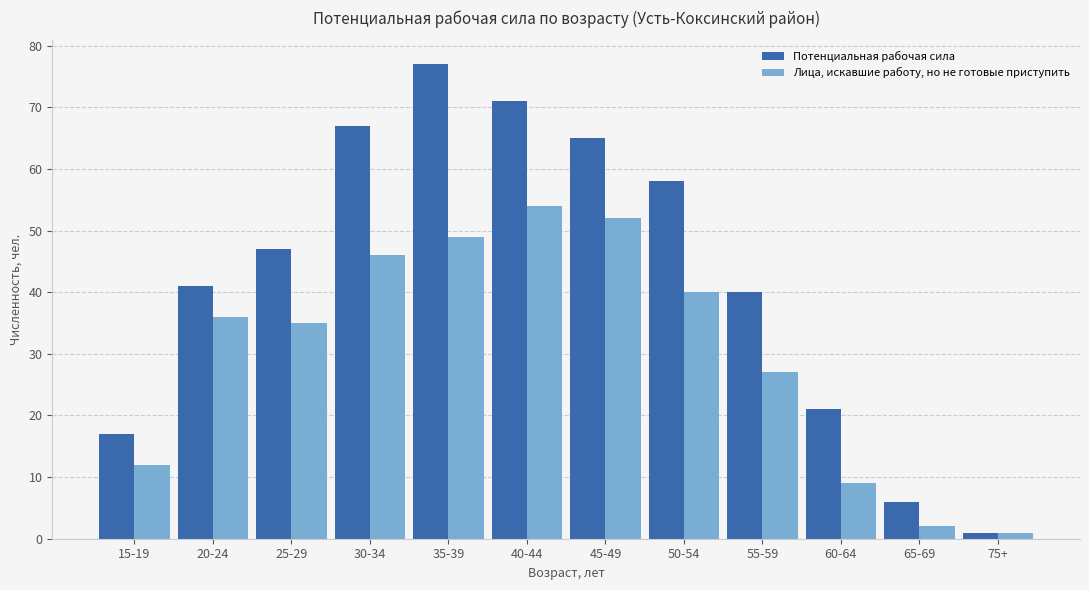

List the series in order of their peak value, highest first.

Потенциальная рабочая сила, Лица, искавшие работу, но не готовые приступить